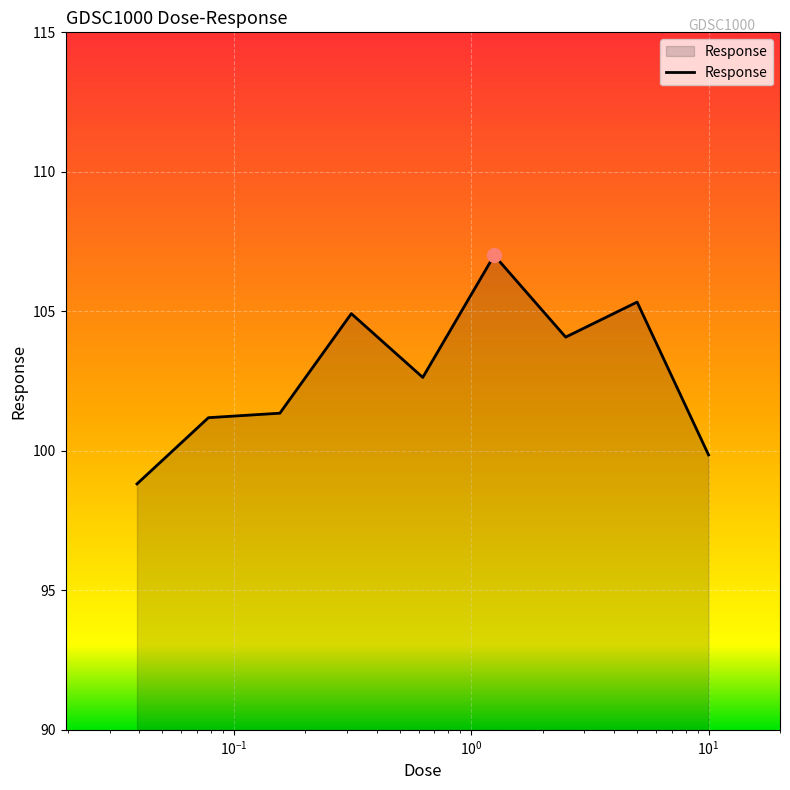

What is the maximum value shown in the chart?

107.0